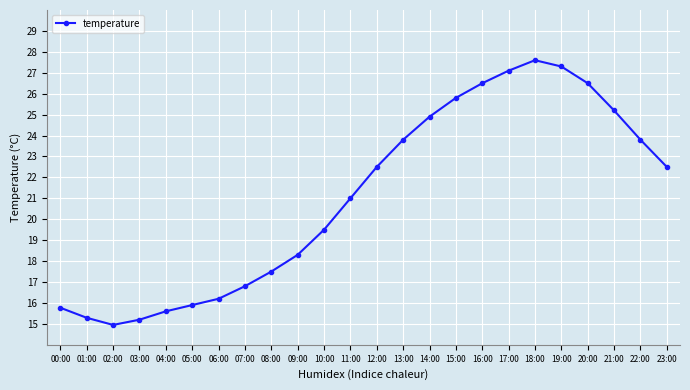

What is the ratio of the value at 15:00 to the value at 05:00?

1.6